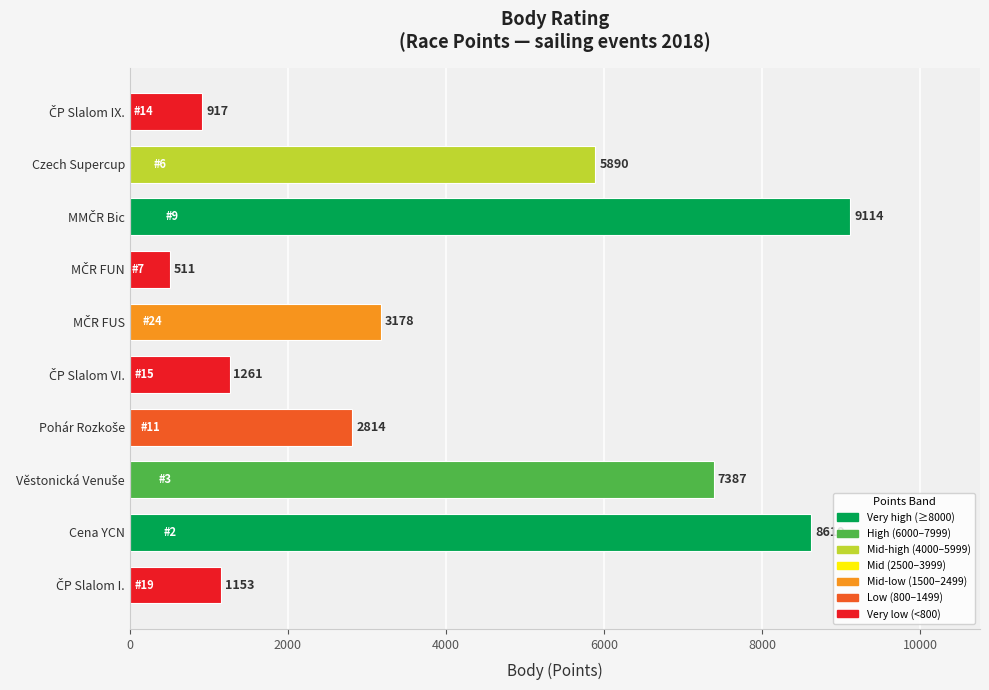

Are the bars grouped side by side (vs. stacked)?

No